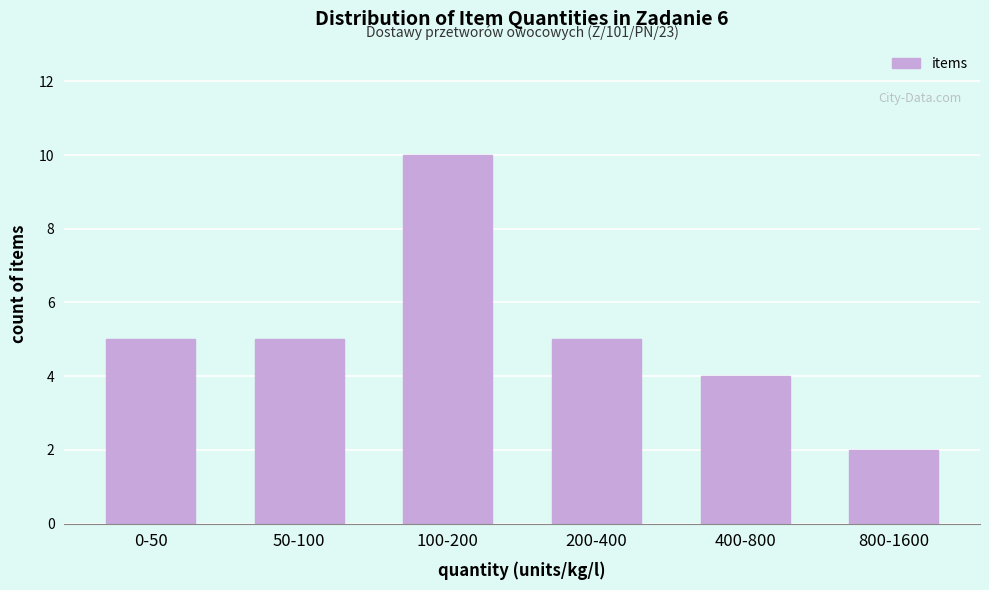

Reading left to right, transcribe all the data shown in this chart.

5	5	10	5	4	2